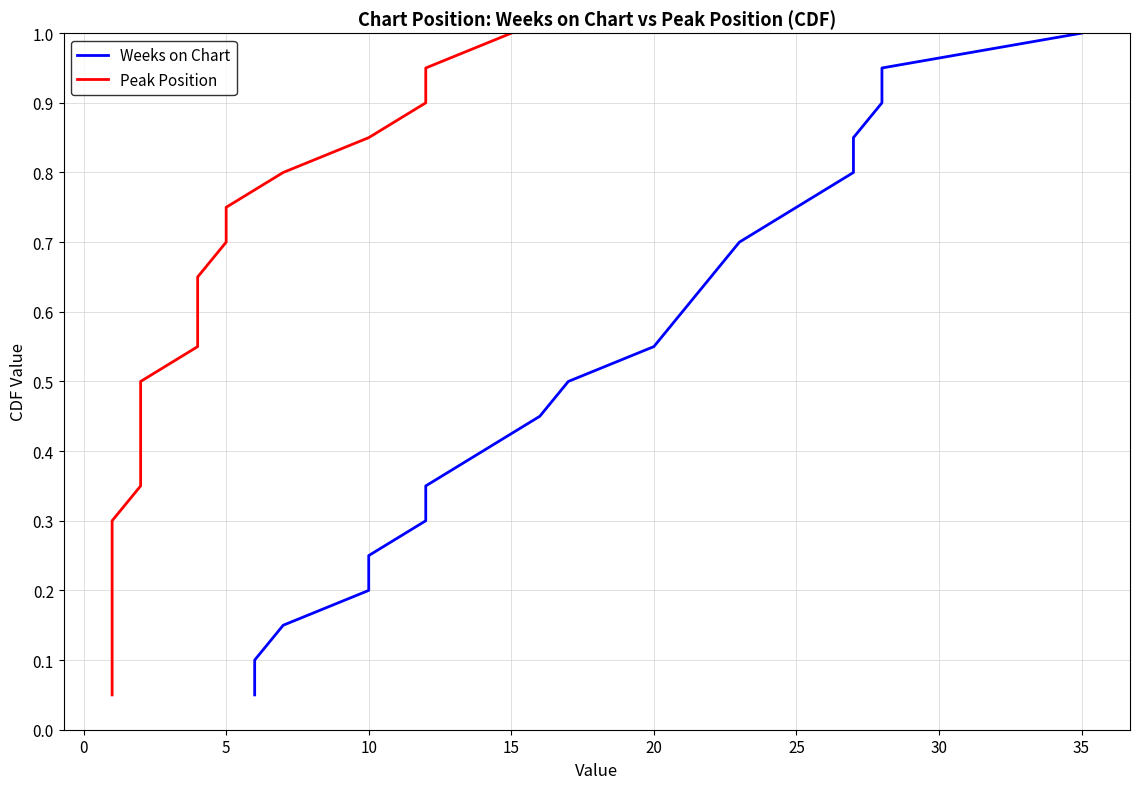

True or false: Peak Position has more than 0 points higher than both neighbors.

False